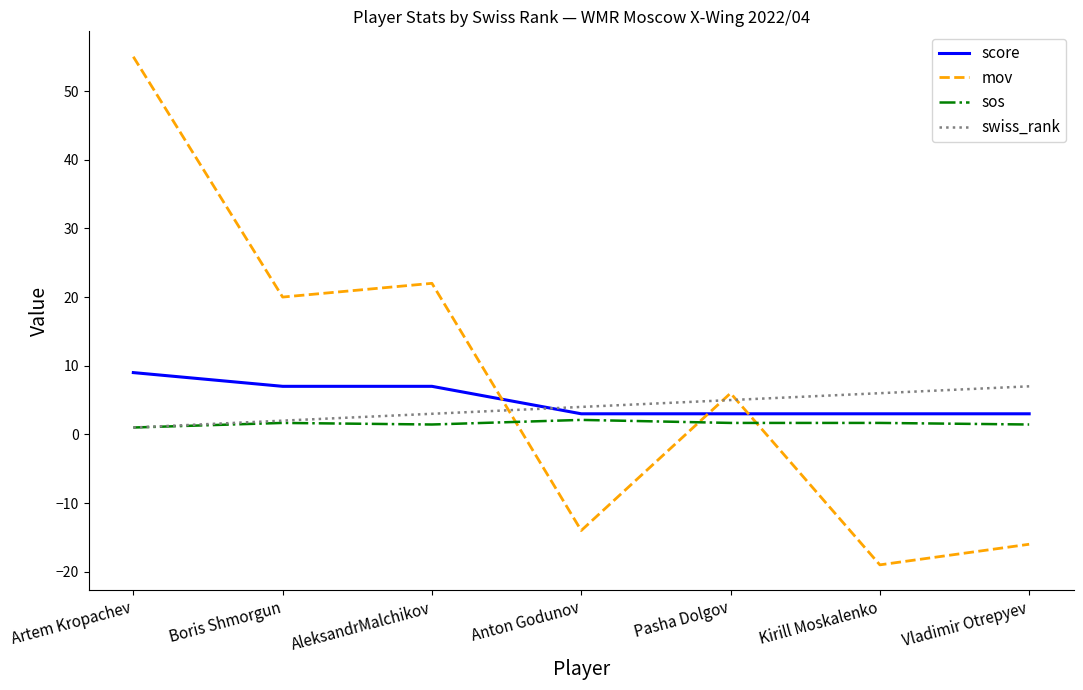

Is it true that sos equals 1.7 at Boris Shmorgun?

True